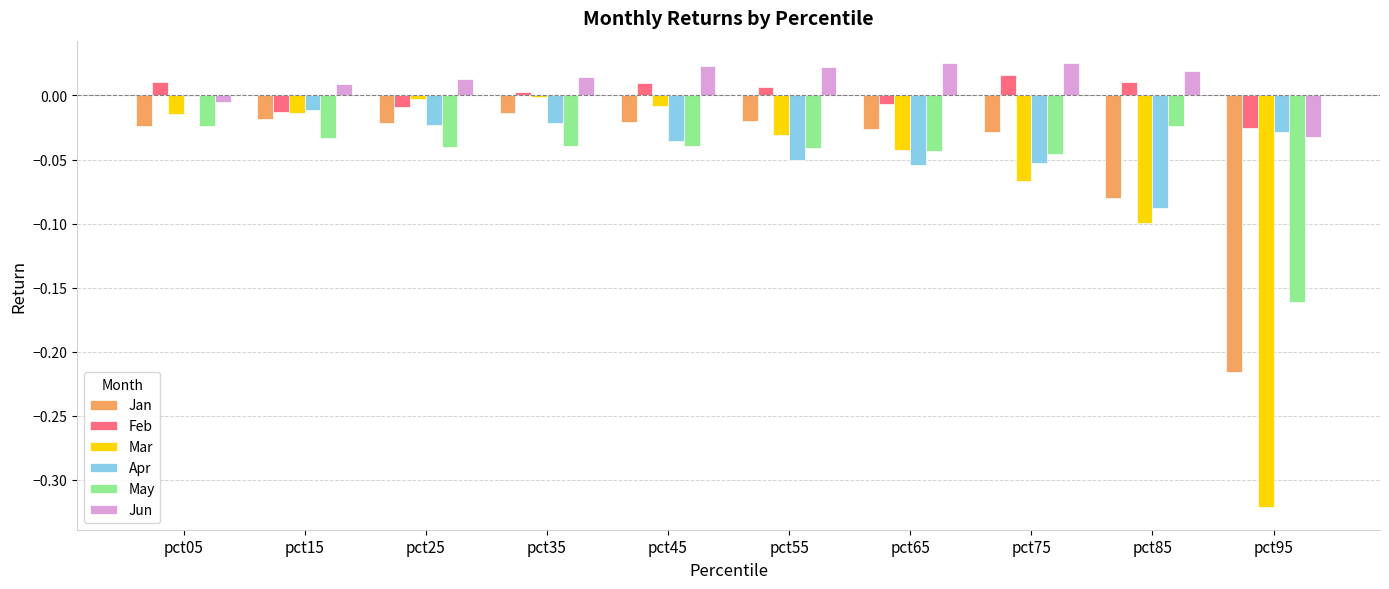

What is the sum of all Apr values?

-0.4